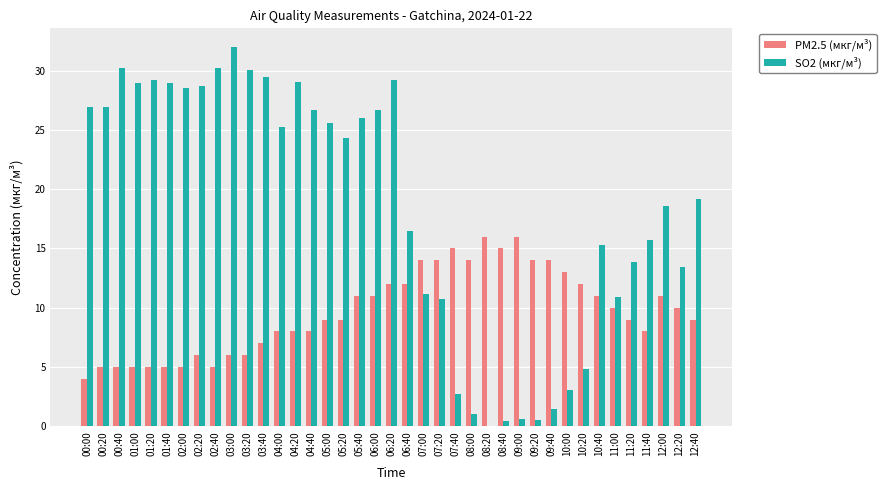

Where does the SO2 (мкг/м³) series first go above 24?

00:00